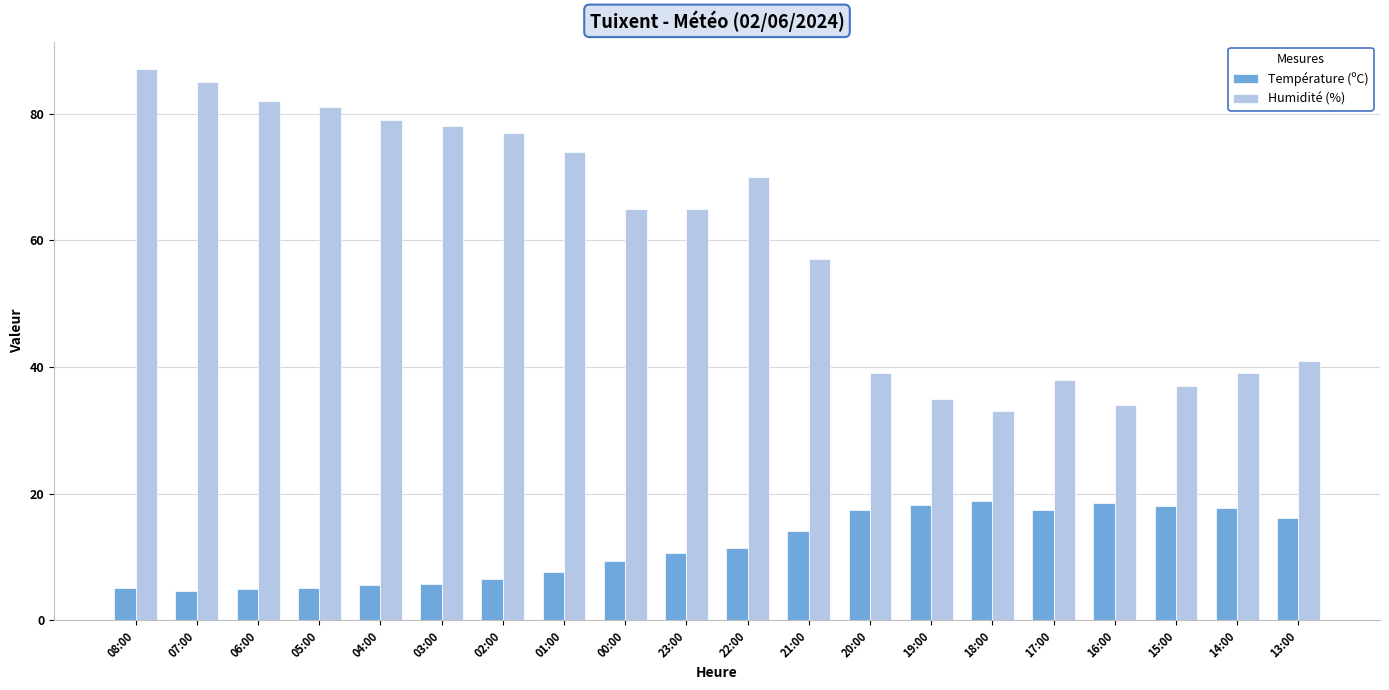

Where is Humidité (%) nearest to the value 60?

21:00